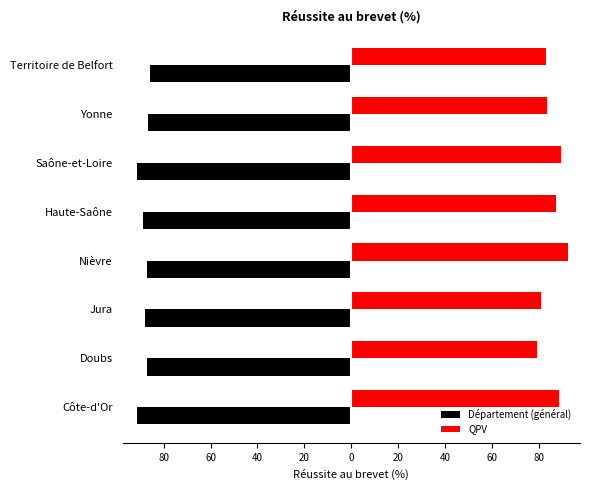

What is the average value of the Département (général) series?

-88.3